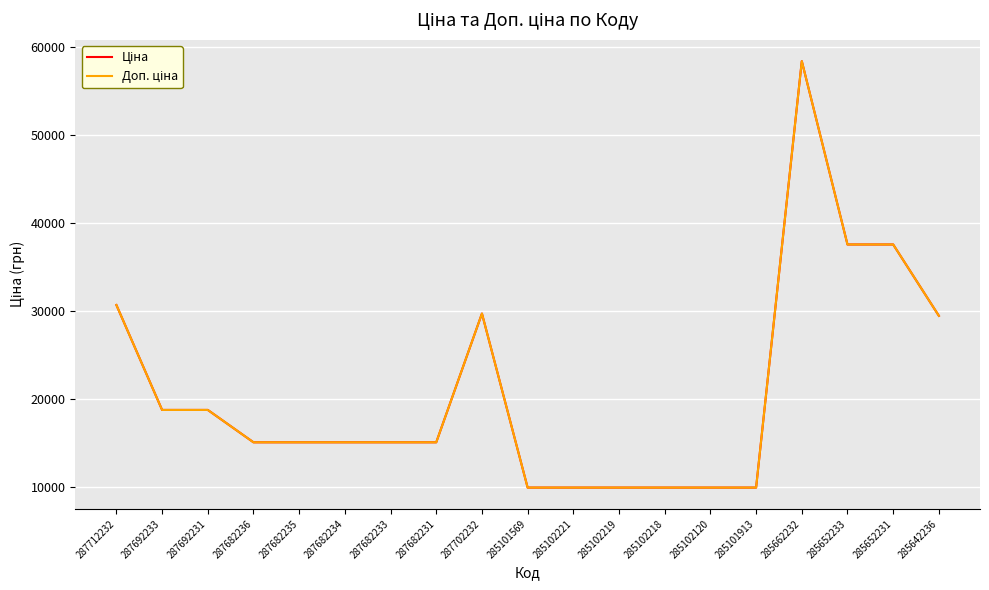

Does the chart display data point markers on the line(s)?

No